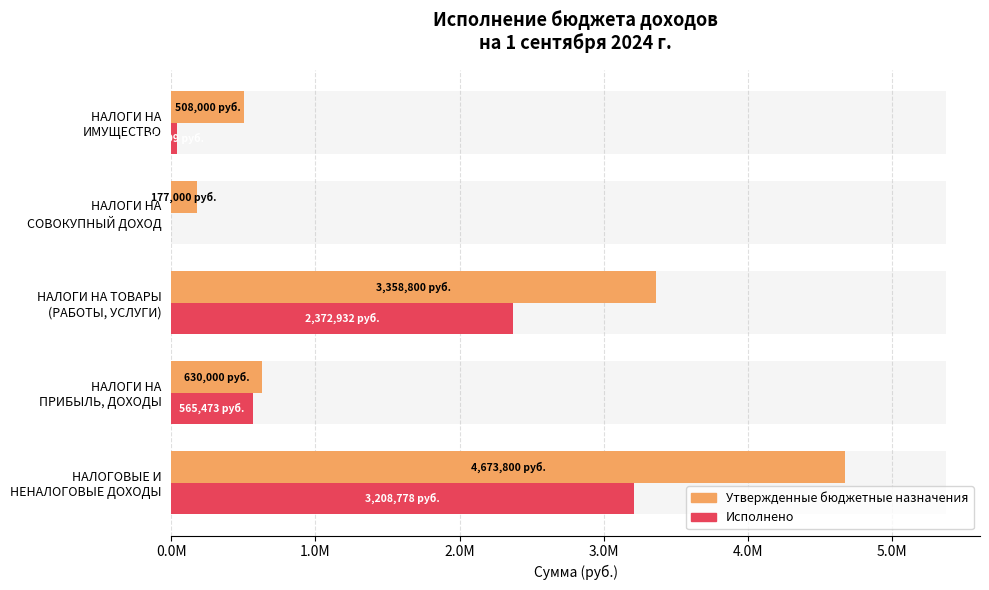

The value of Исполнено at НАЛОГИ НА ПРИБЫЛЬ, ДОХОДЫ is 249152.3. True or false?

False